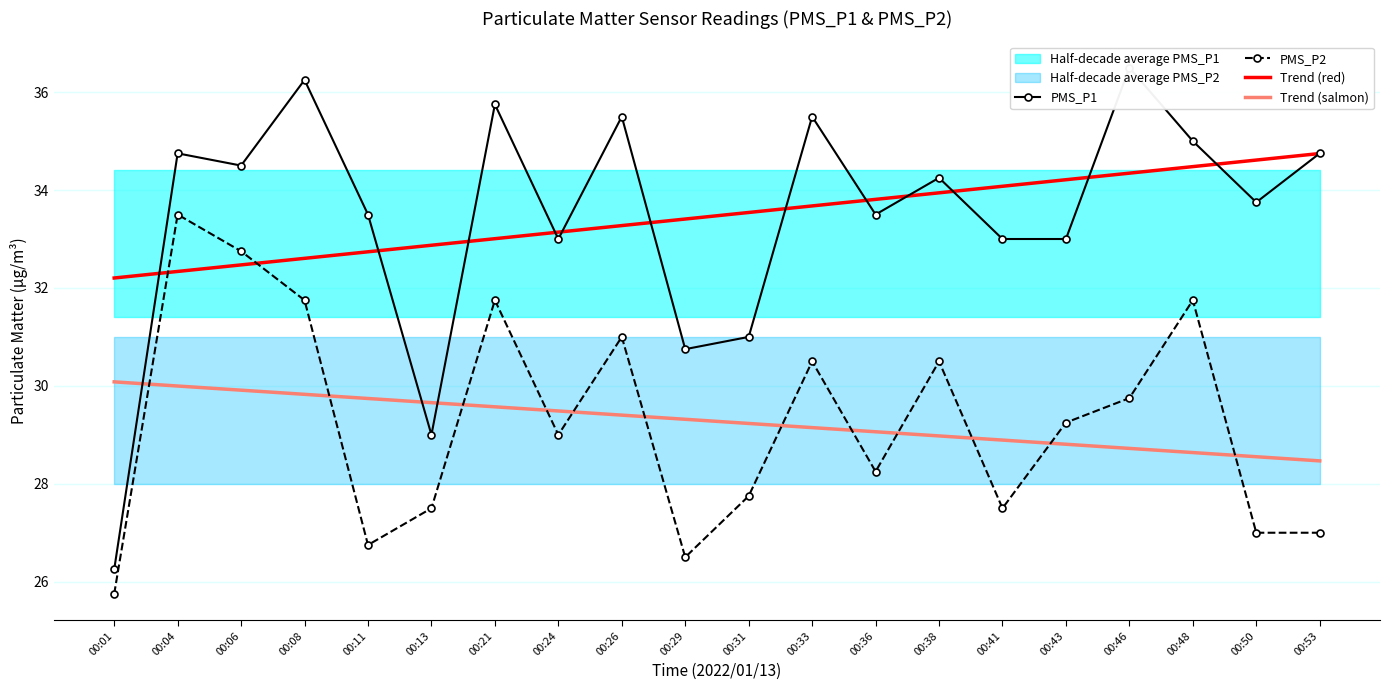

Which category has the lowest value across all series?

00:01